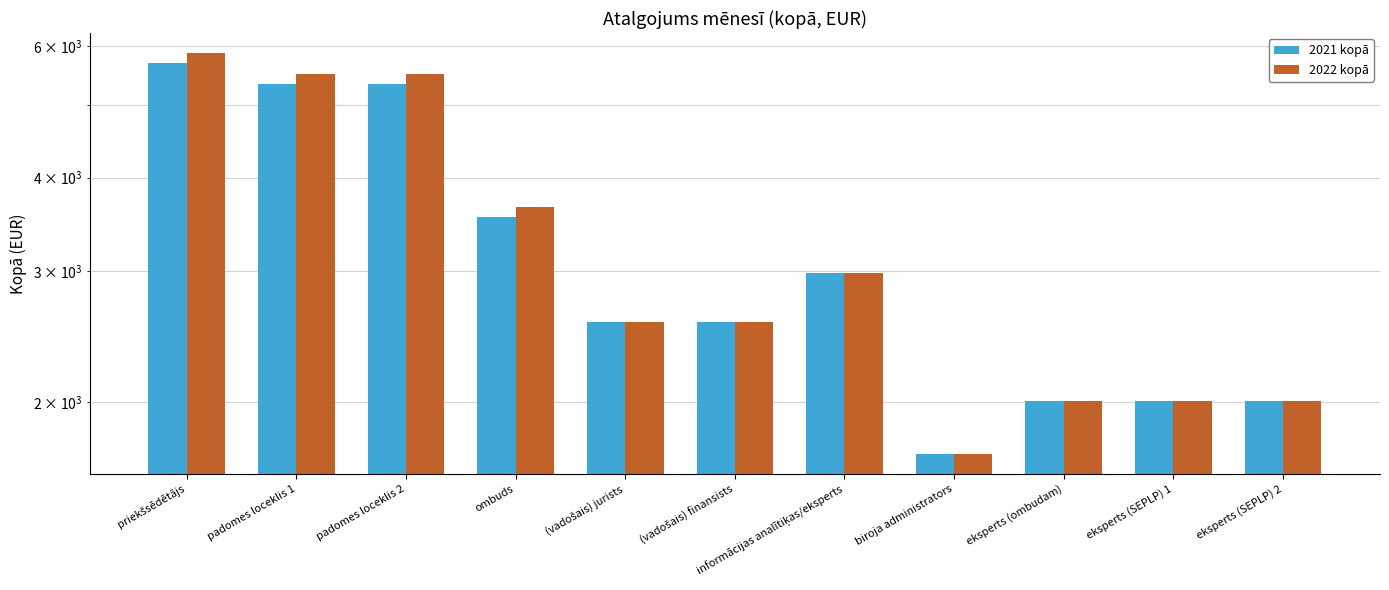

What is the total value across all series at biroja administrators?

3412.7